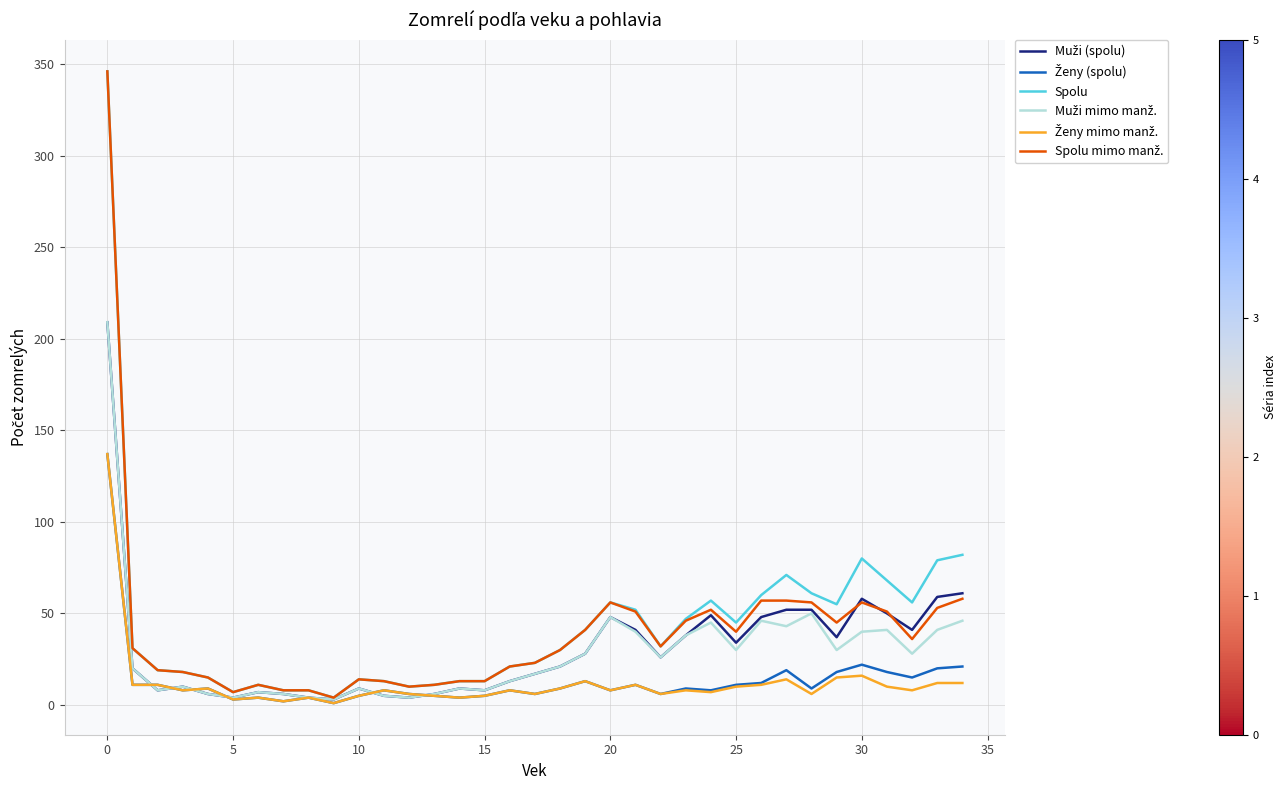

How many lines are shown in the chart?

6